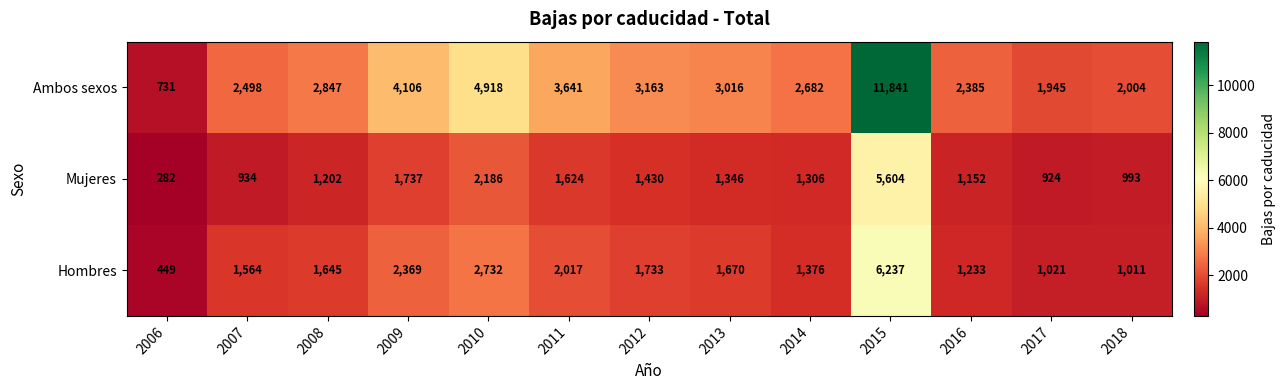

At how many categories does at least one series exceed 2821?

7